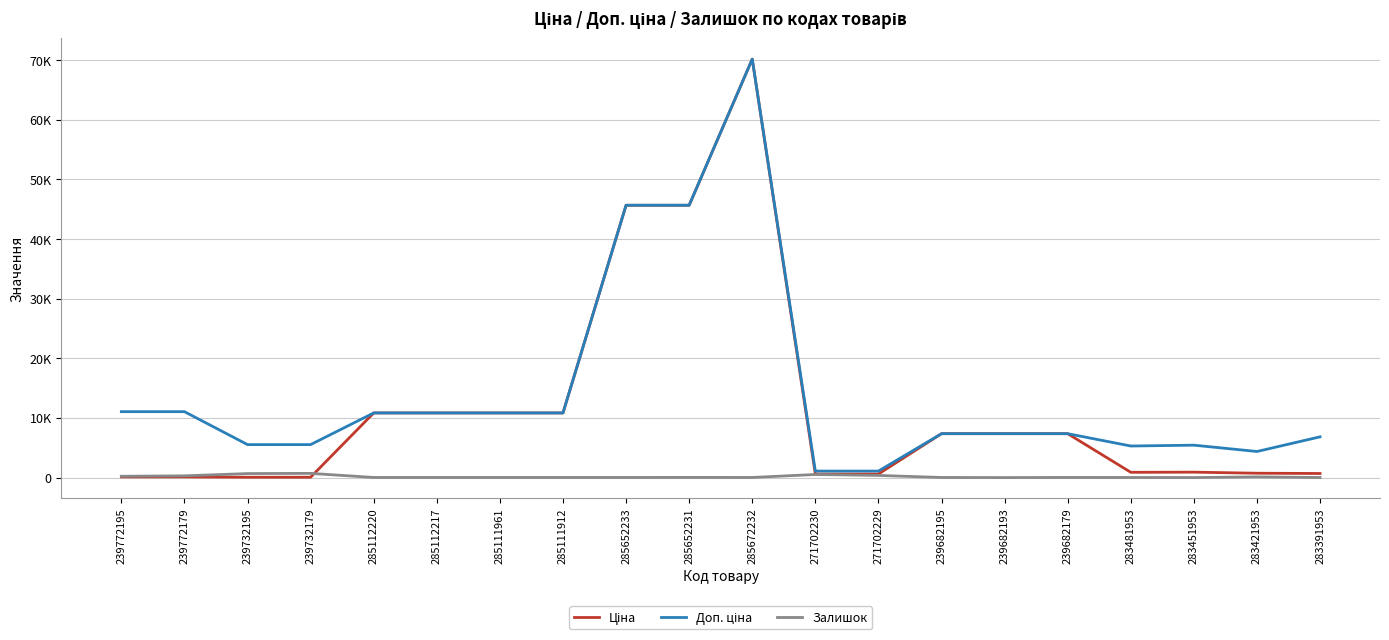

True or false: Ціна and Доп. ціна intersect in this chart.

False